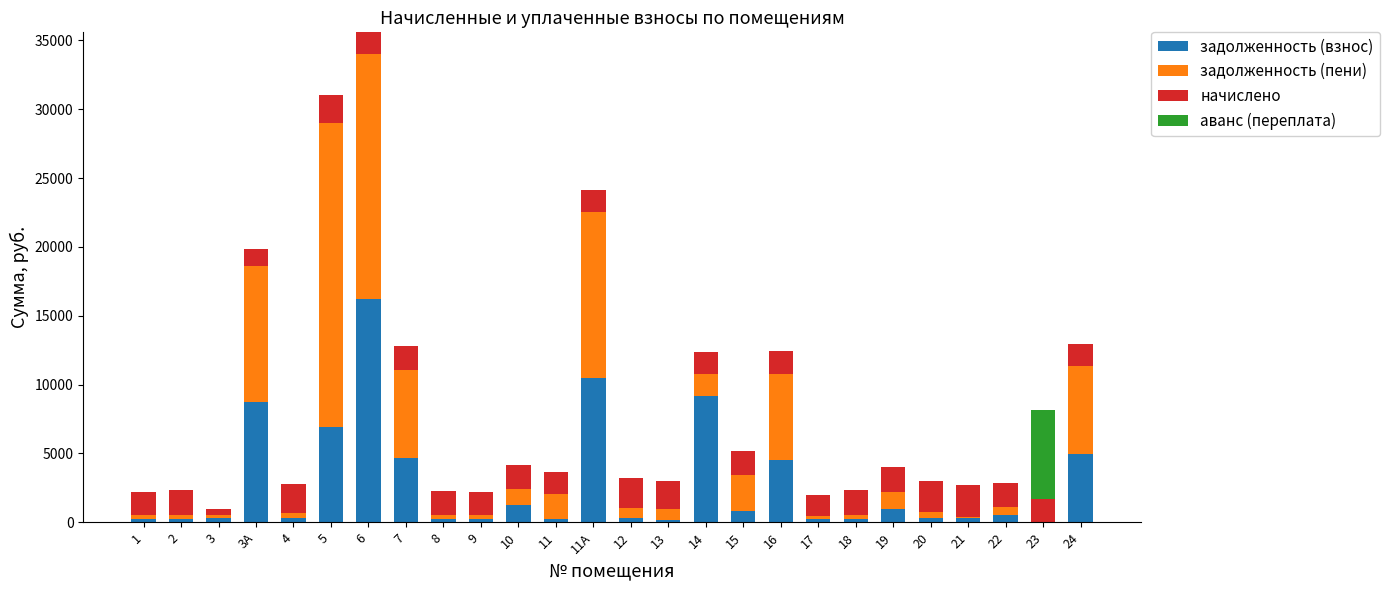

At which category is the sum across all series the highest?

6